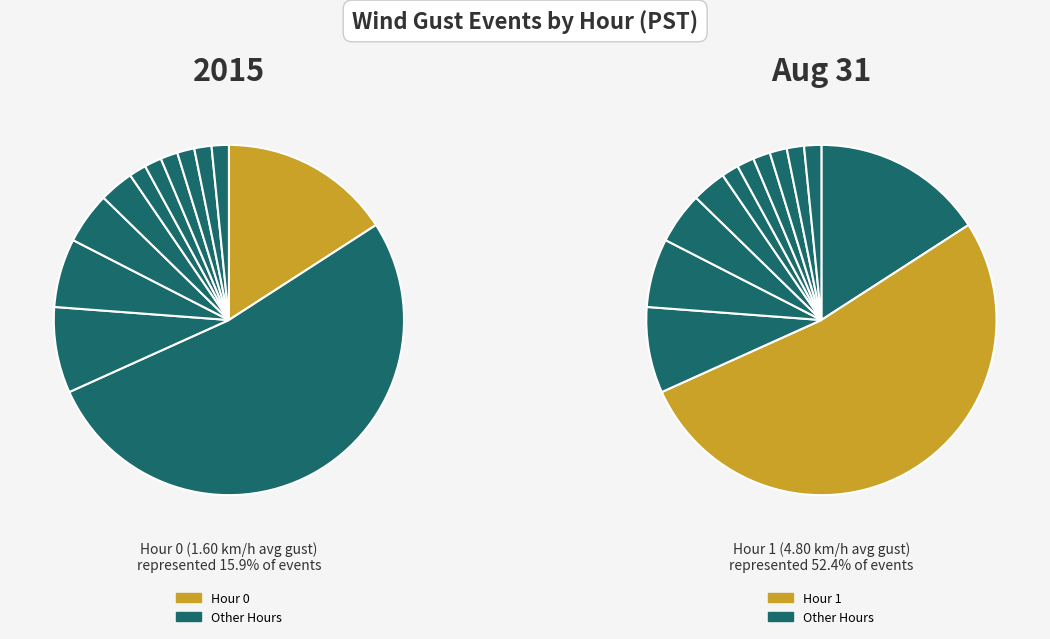

True or false: Hour 8 accounts for 1% of the total.

False